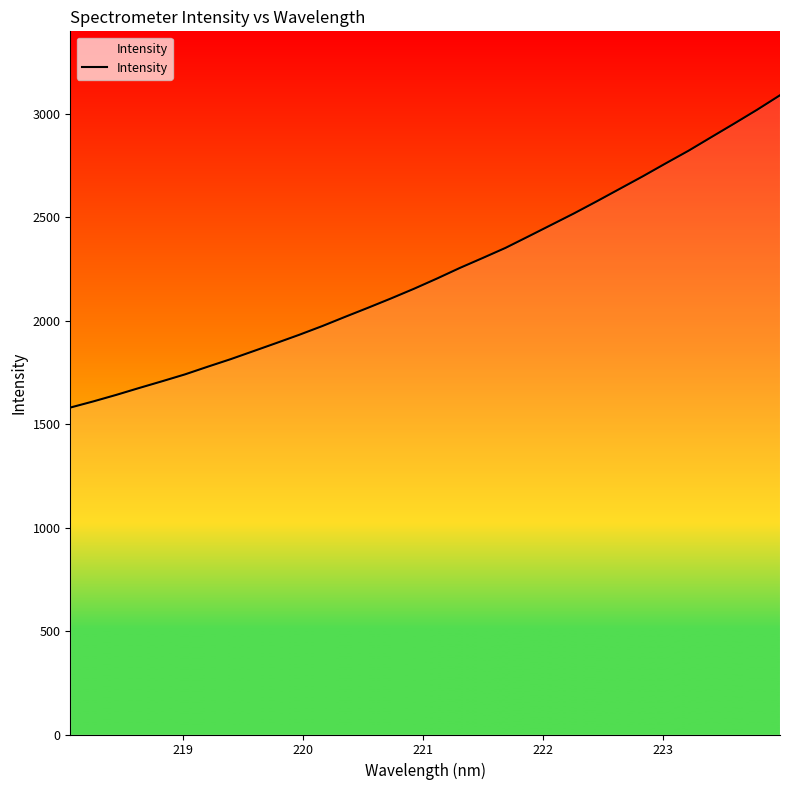

What is the difference between the maximum and minimum values?

1509.0